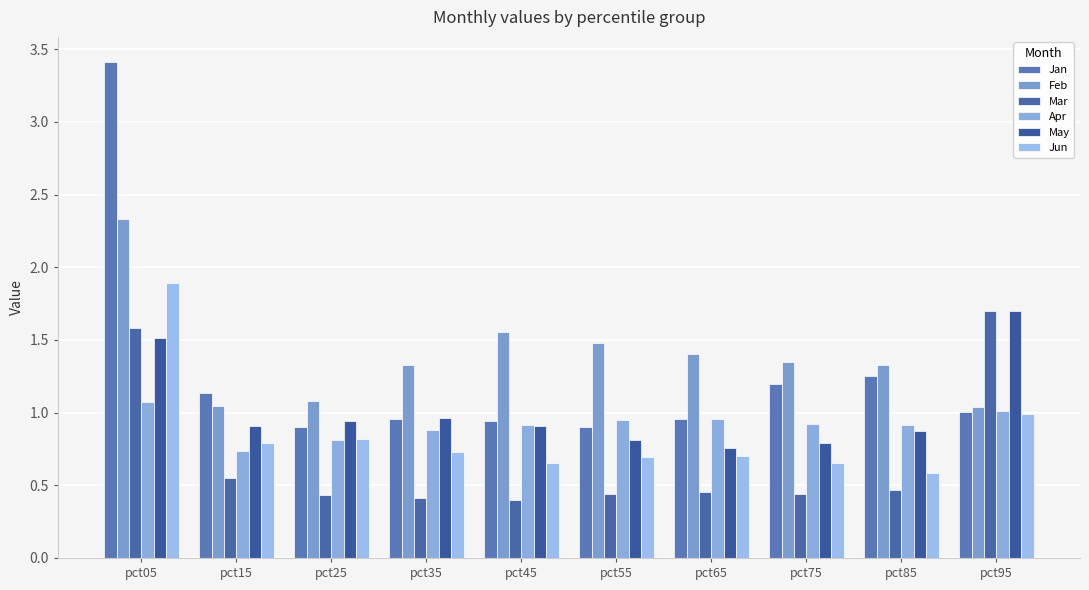

At how many categories does at least one series exceed 2?

1